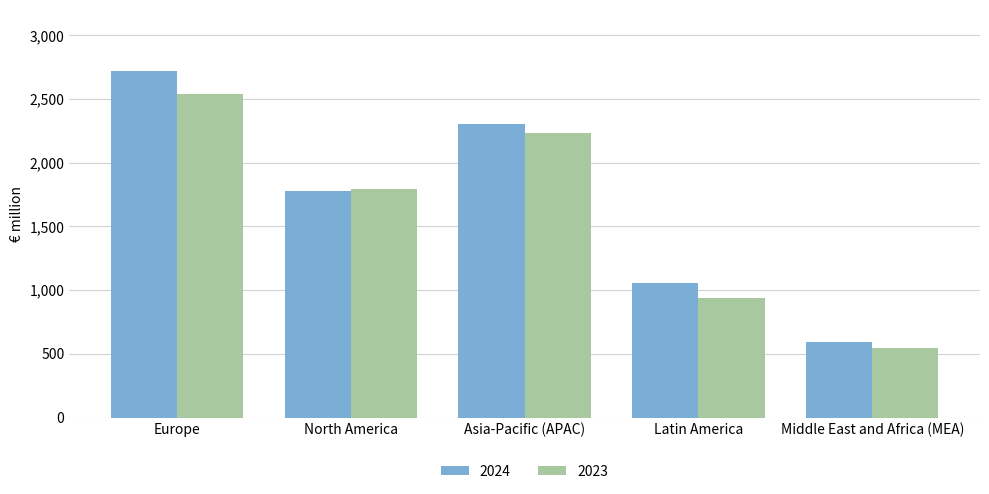

Reading right to left, extract all data points from this chart.

2024: 595	1056	2305	1778	2720
2023: 546	941	2232	1793	2541